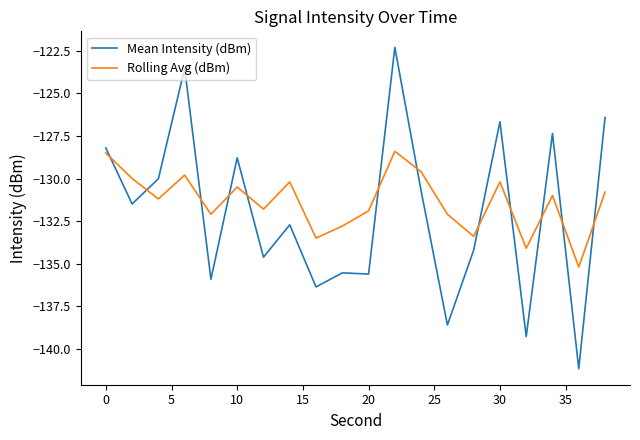

Which series has the widest spread of values?

Mean Intensity (dBm)